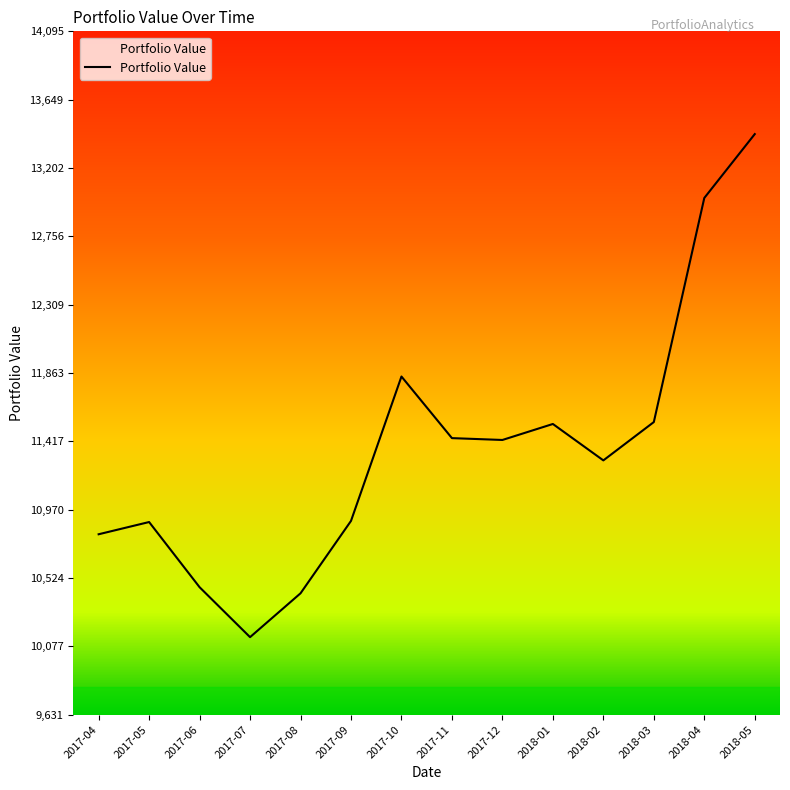

What is the minimum value shown in the chart?

10138.3